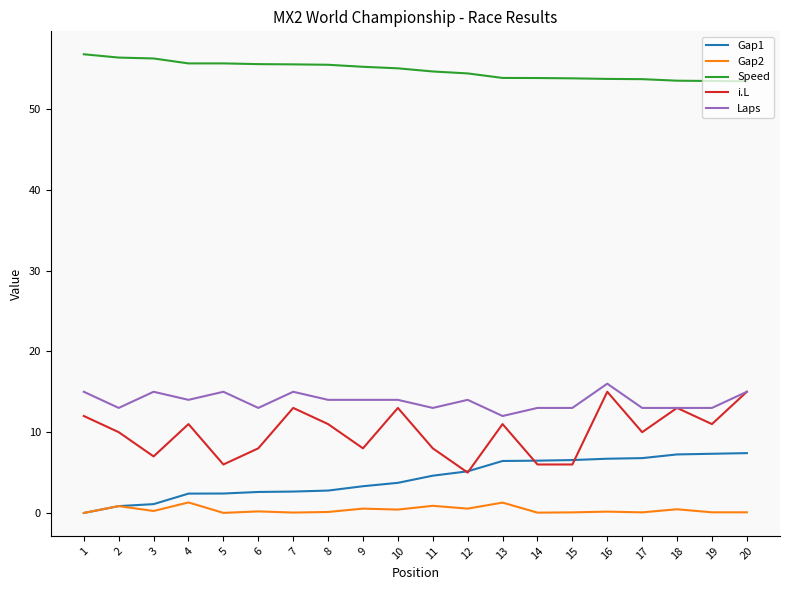

Which series has the largest range (max minus min)?

i.L